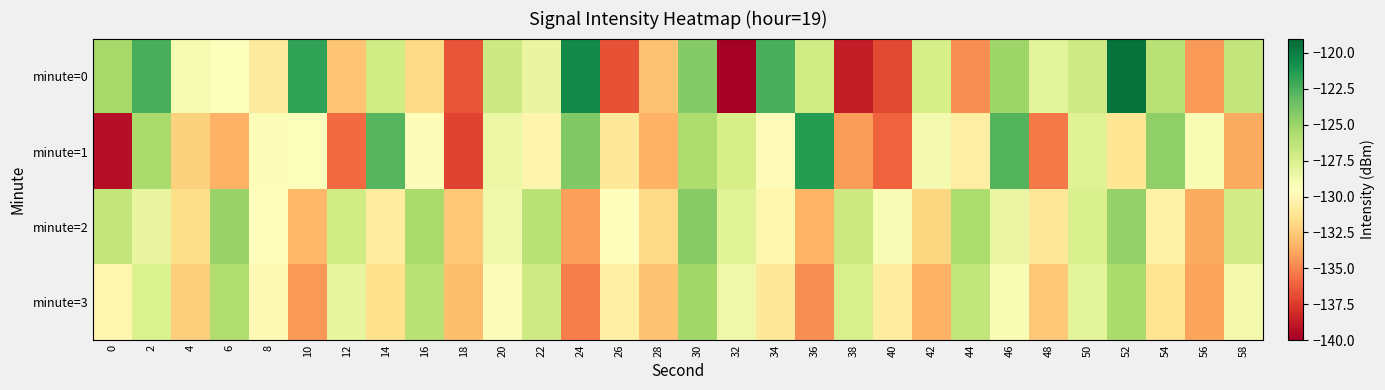

What is the minimum value shown in the chart?

-140.0